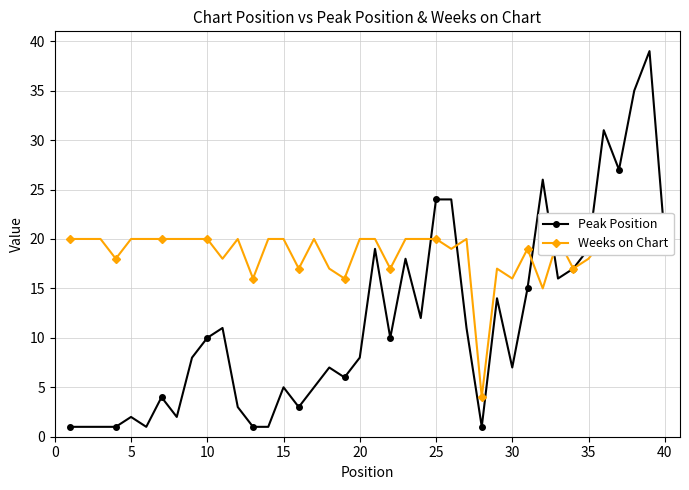

What is the highest value of the Peak Position series?

39